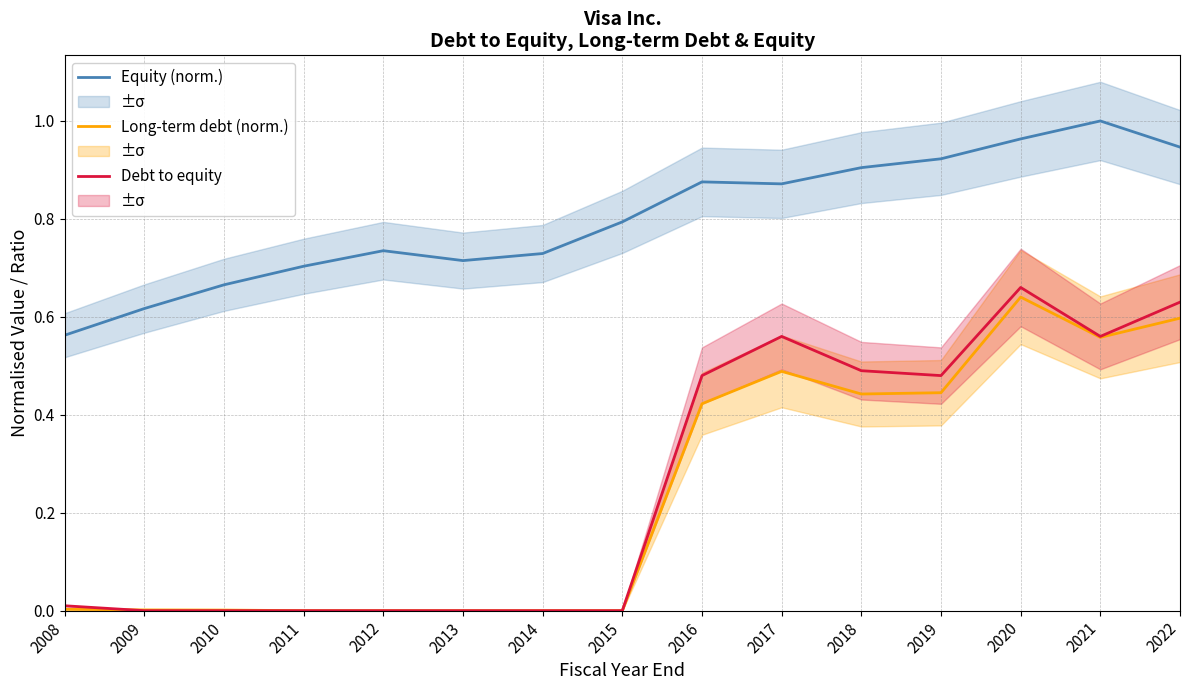

In Long-term debt (norm.), how many points are lower than both neighbors (excluding endpoints)?

2